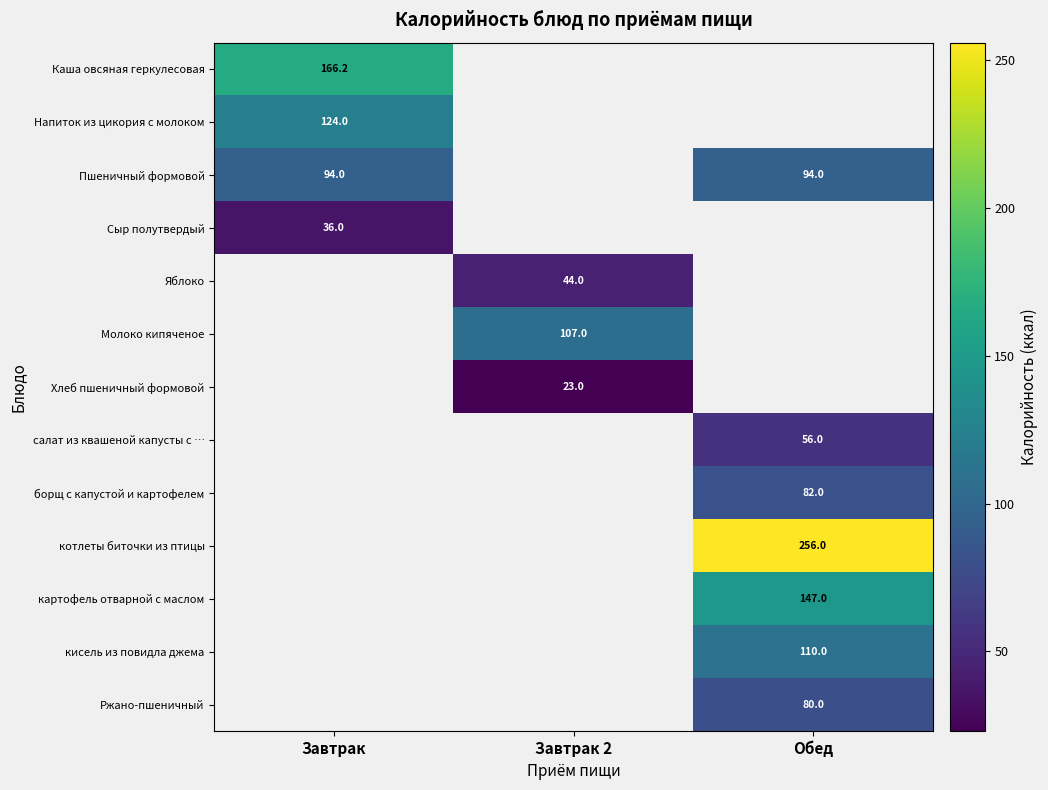

True or false: борщ с капустой и картофелем has a value of 133.2 at Обед.

False